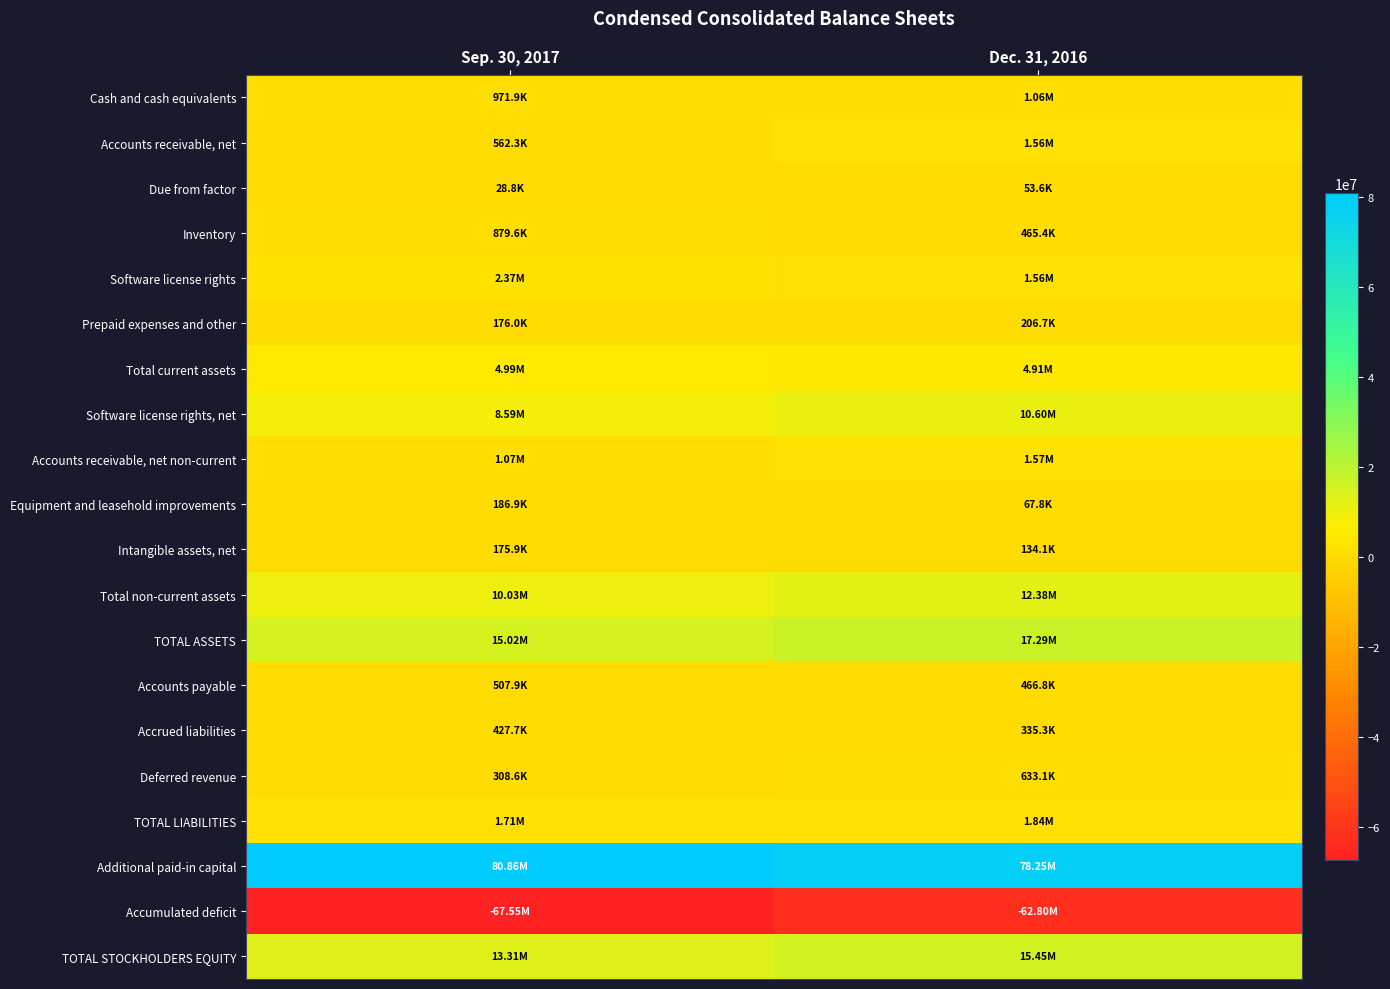

What is the maximum value shown in the chart?

80864782